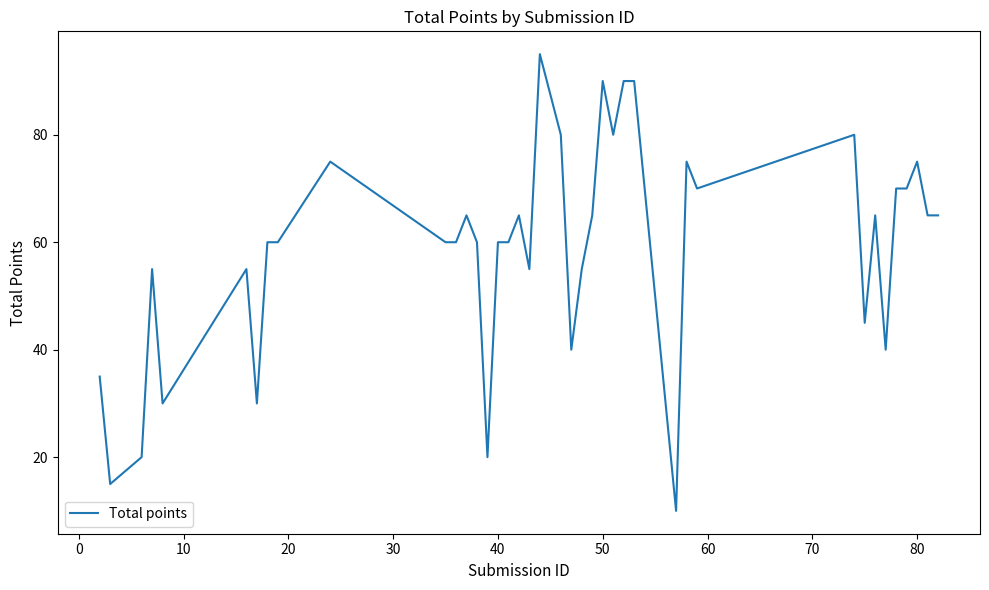

What is the difference between the maximum and minimum values?

85